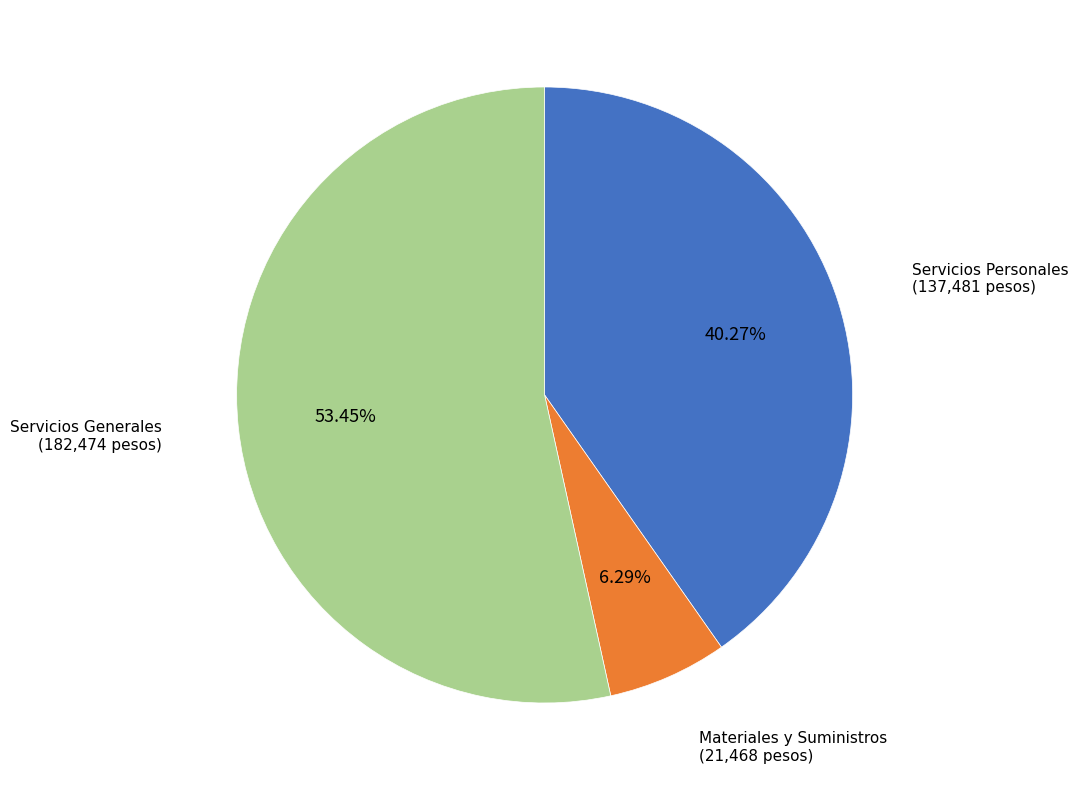

To the nearest percent, what percentage of the pie is Materiales y Suministros?

6%